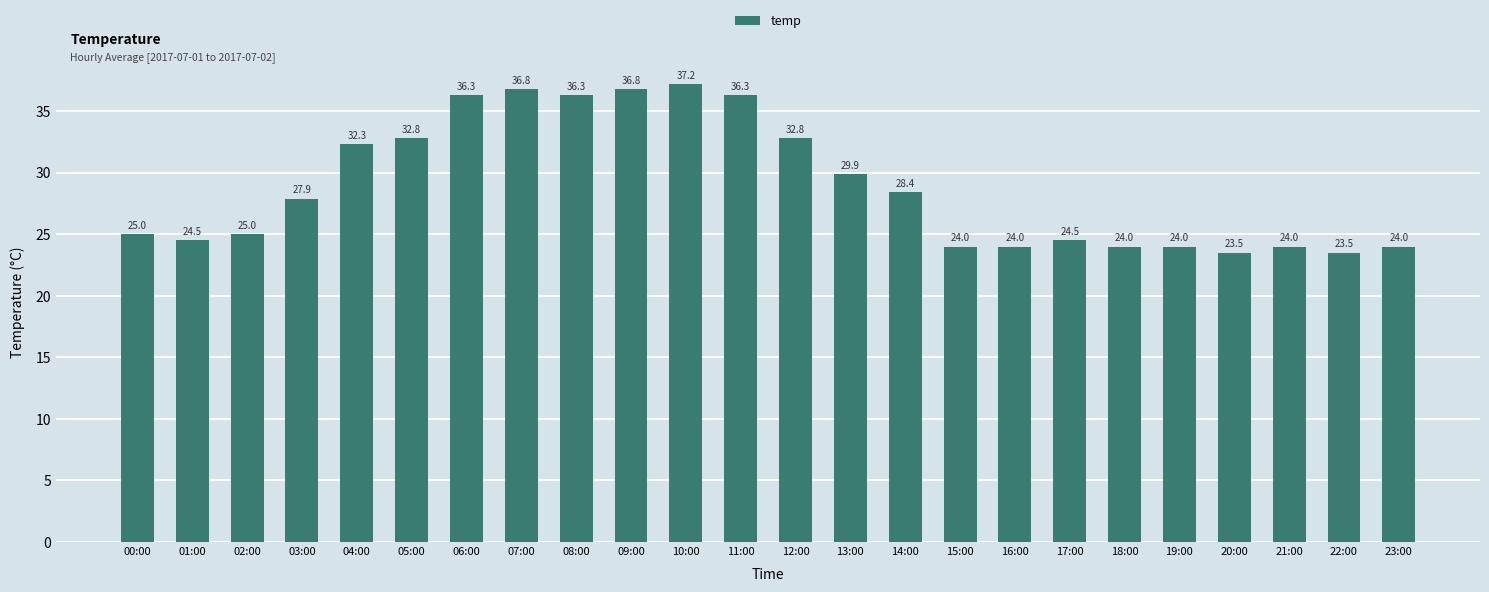

What is the sum of all values?

693.8